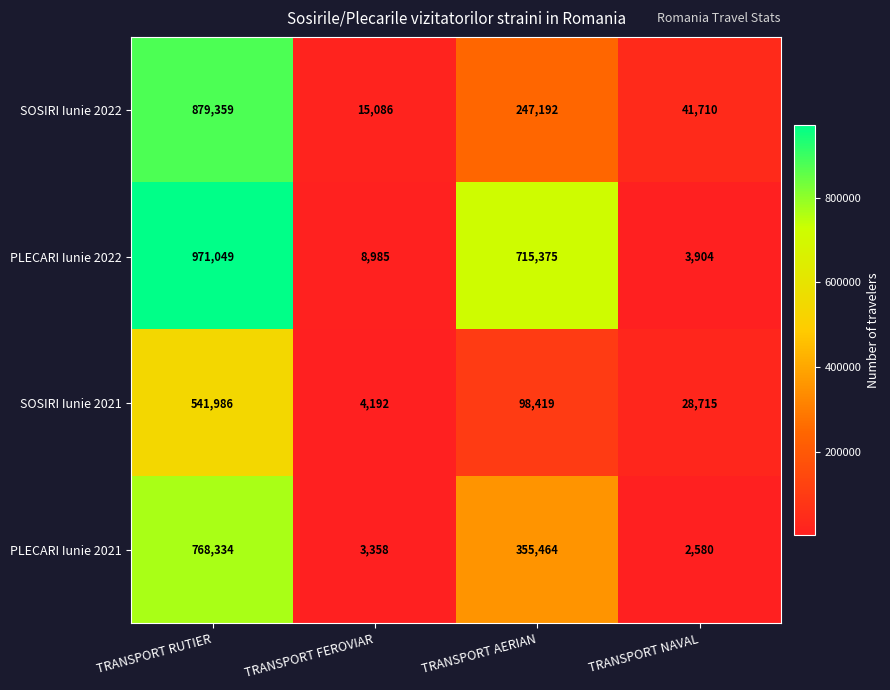

Which series changed the most between TRANSPORT AERIAN and TRANSPORT NAVAL?

PLECARI Iunie 2022